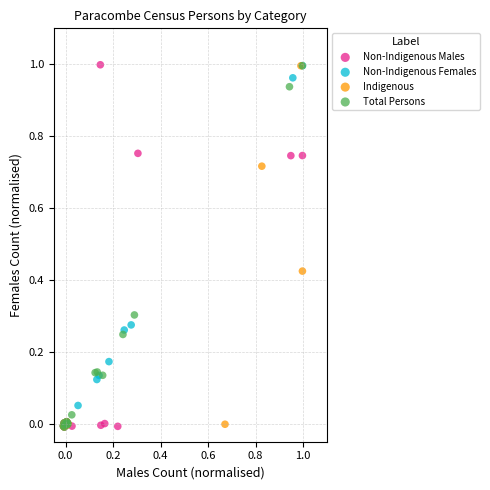

What are all the series names shown in the legend?

Non-Indigenous Males, Non-Indigenous Females, Indigenous, Total Persons